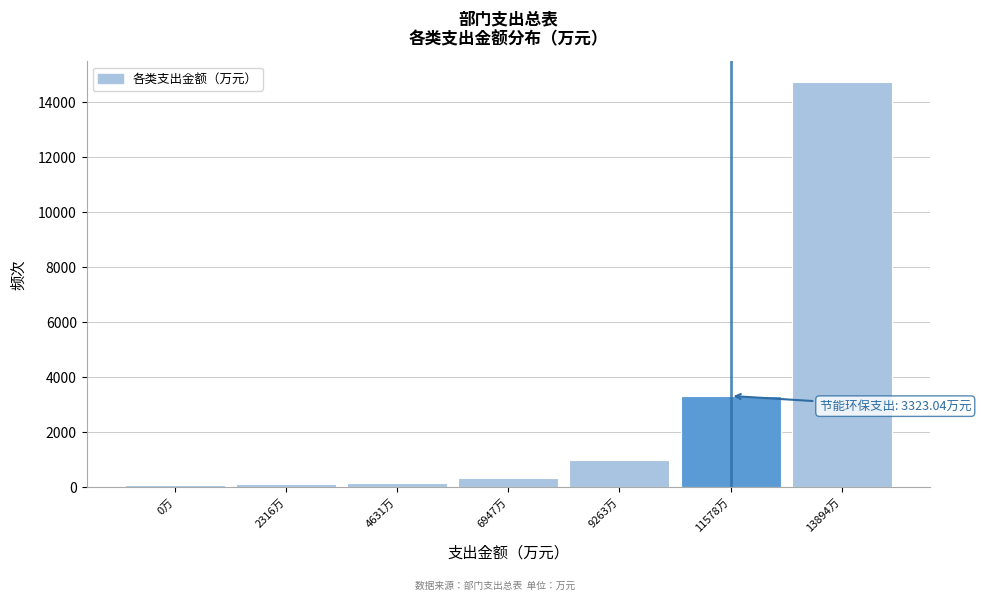

What is the ratio of the value at 11578万 to the value at 9263万?

3.3